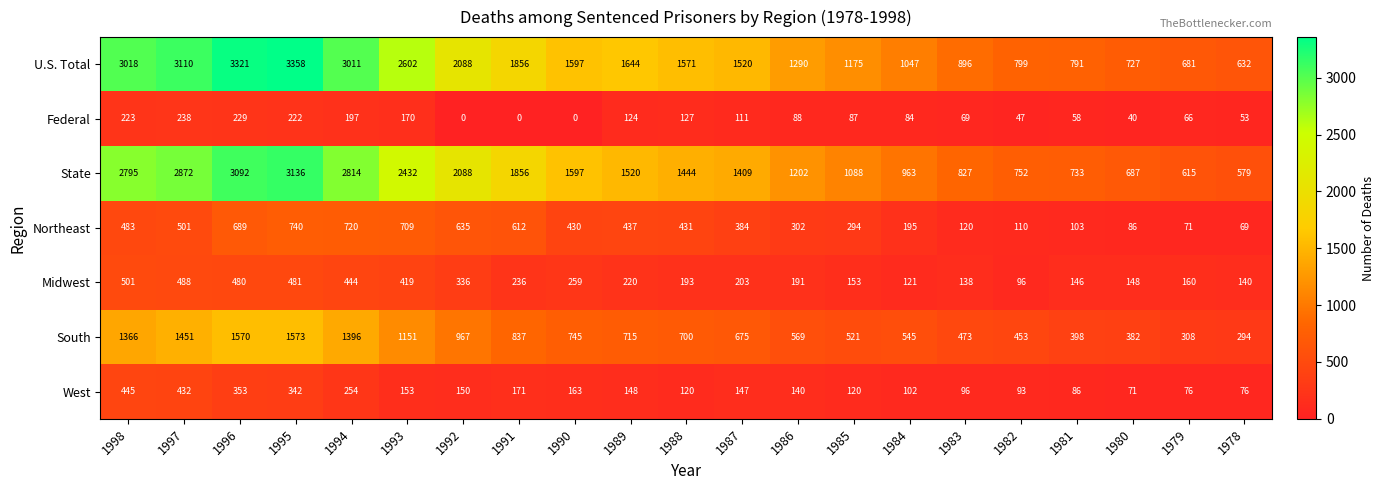

What is the greatest value displayed?

3358